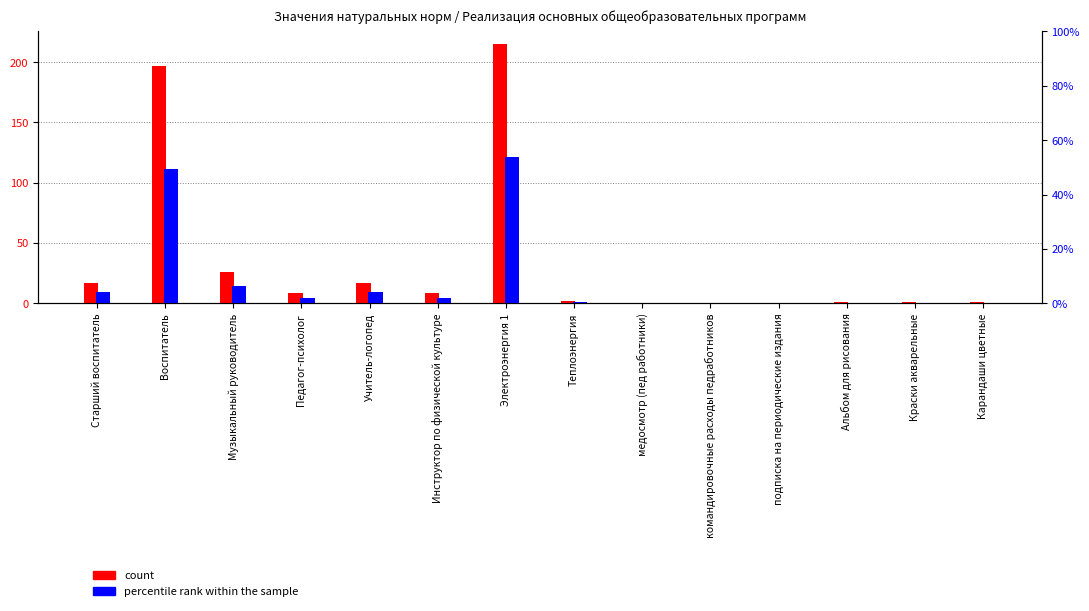

Which label corresponds to the smallest value in the chart?

подписка на периодические издания